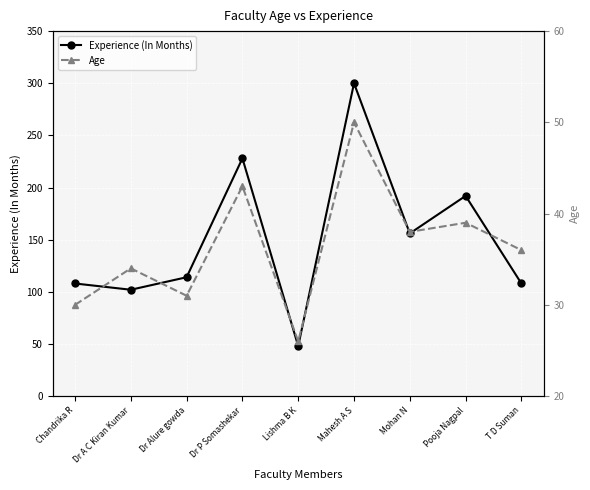

True or false: Experience (In Months) has a value of 114 at Dr Alure gowda.

True